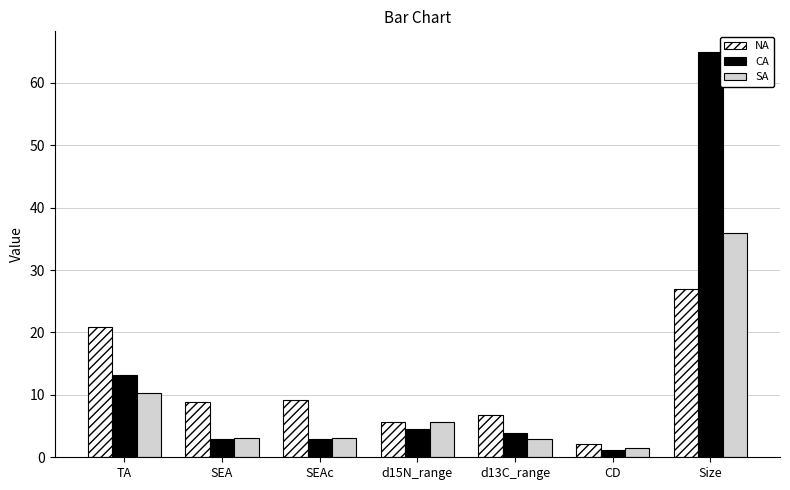

What is the lowest value of the NA series?

2.2